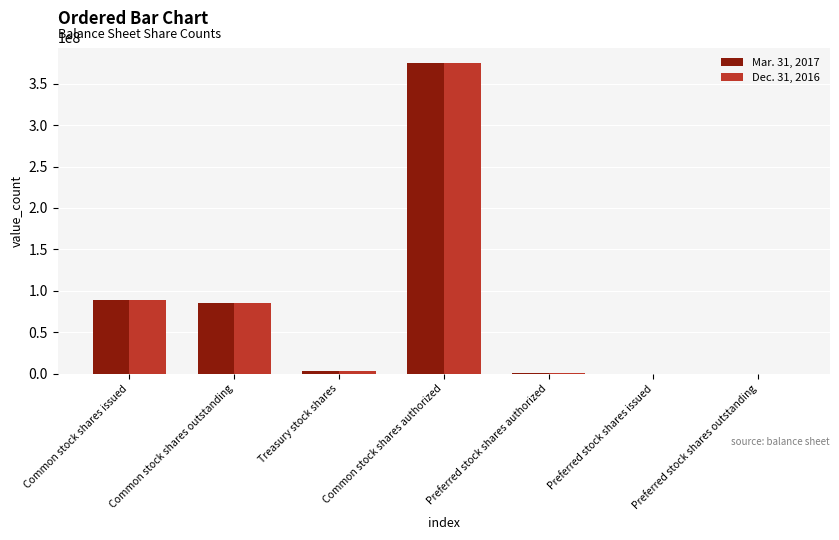

True or false: Mar. 31, 2017 has a value of 85476181 at Common stock shares outstanding.

True